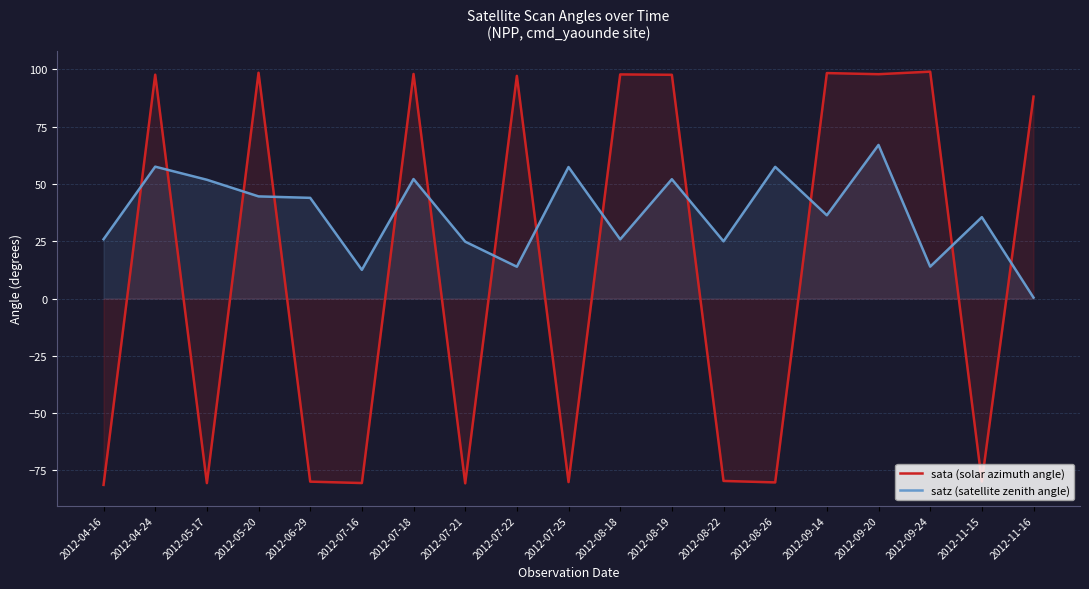

What is the label of the 11th point from the left?

2012-08-18